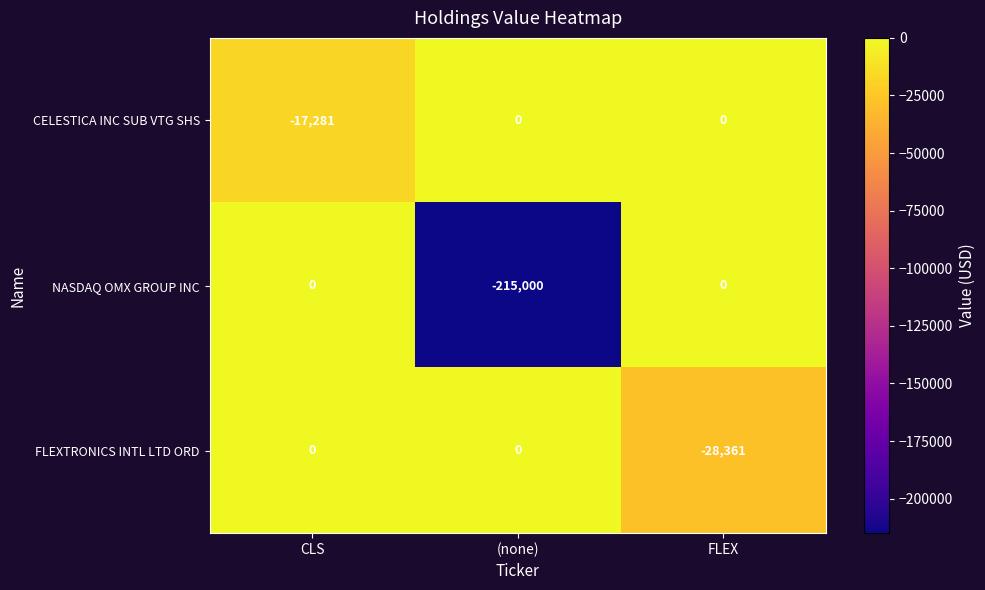

How many CELESTICA INC SUB VTG SHS values are between -17281 and 0?

3